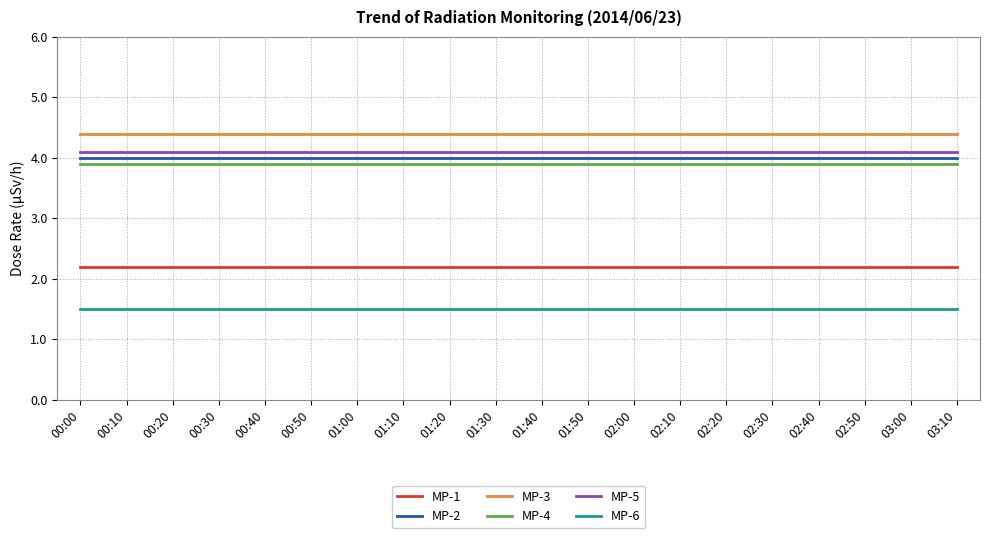

What is the minimum value for MP-2?

4.0